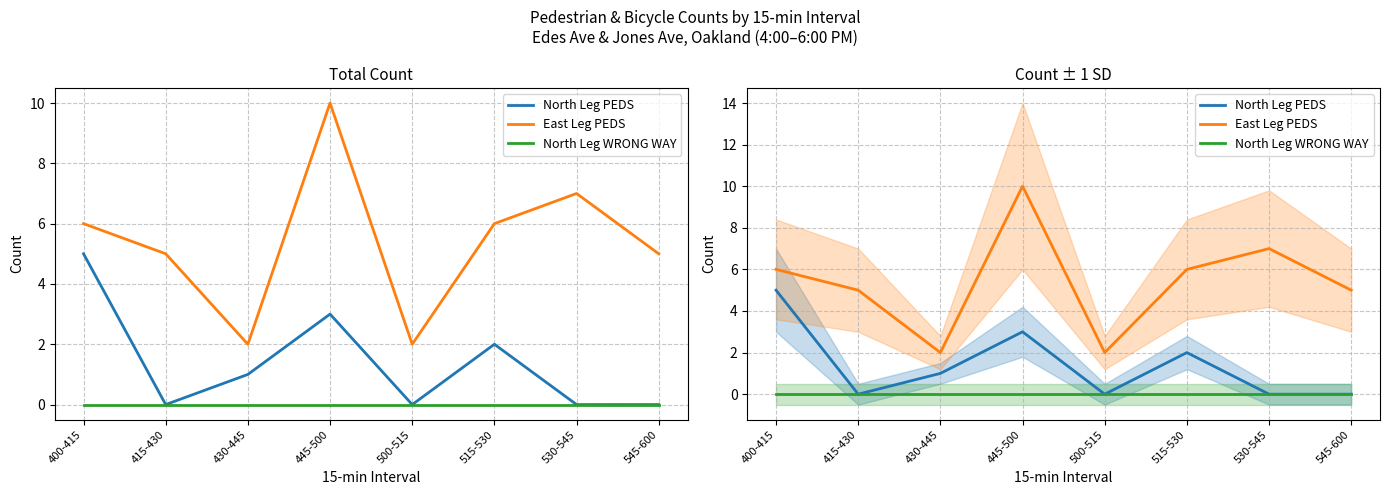

At which label is East Leg PEDS closest to 6?

400-415